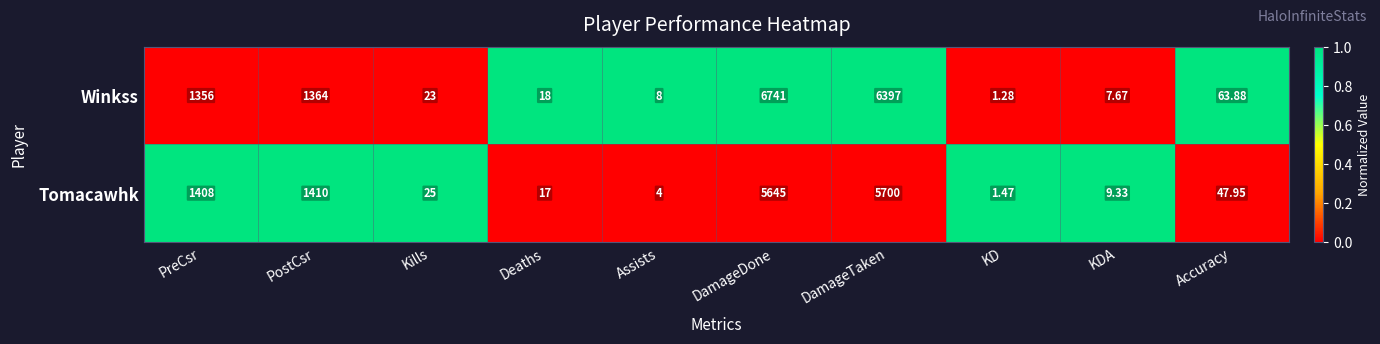

Which series has the largest total across all categories?

Winkss